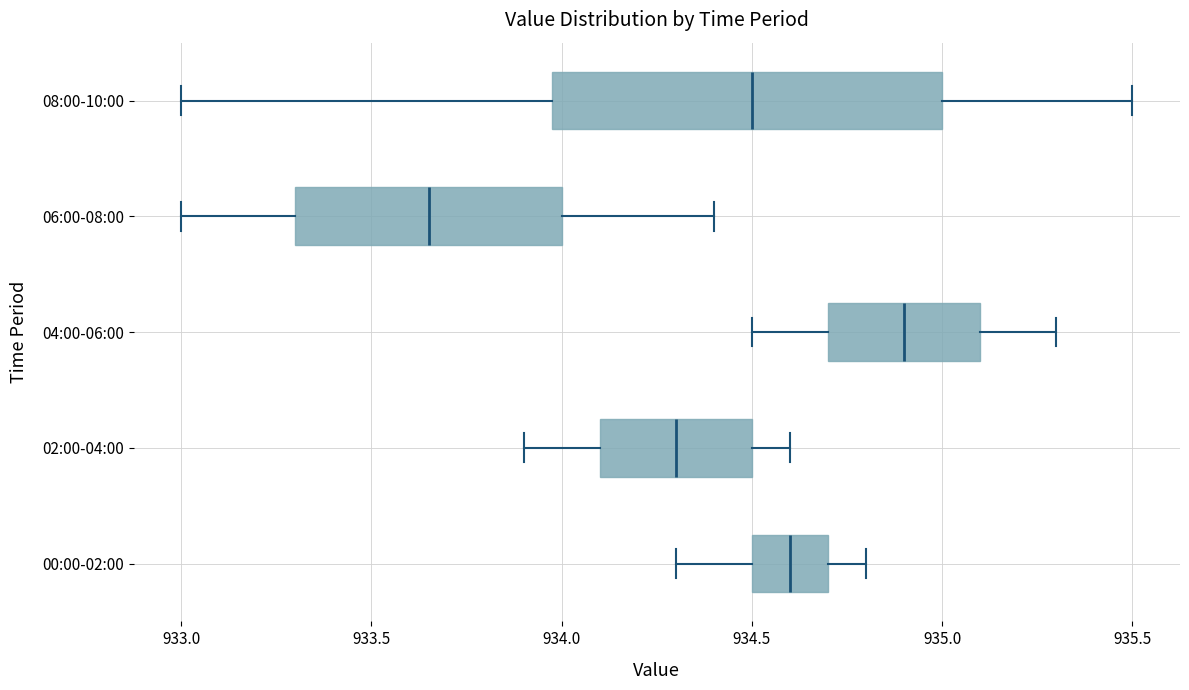

Which box is the widest, from its left edge to its right edge?

08:00-10:00